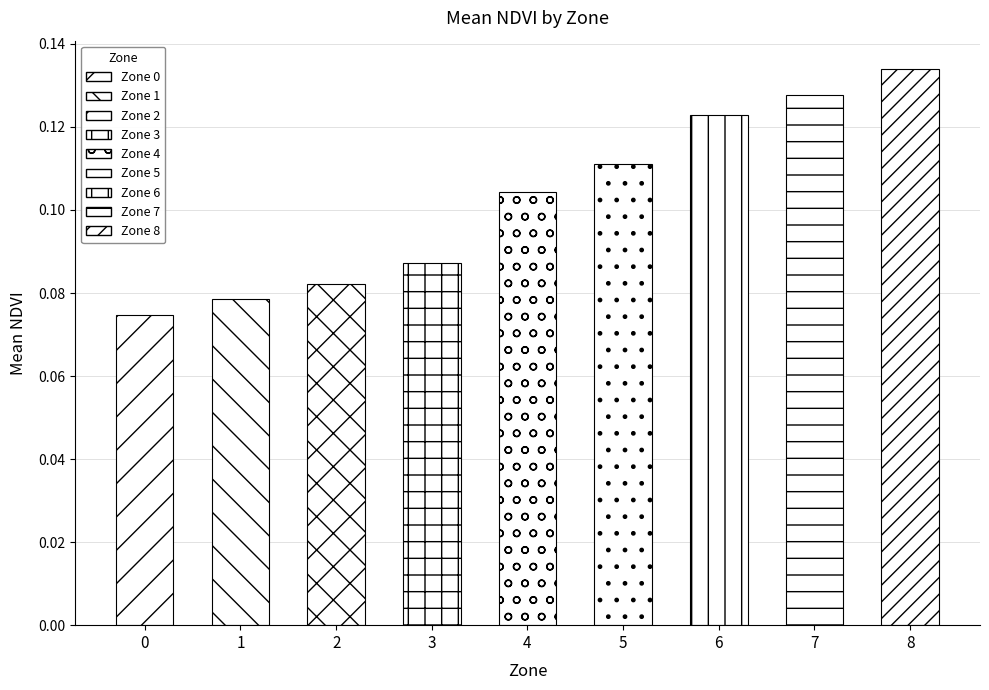

What is the difference between the maximum and minimum values?

0.1